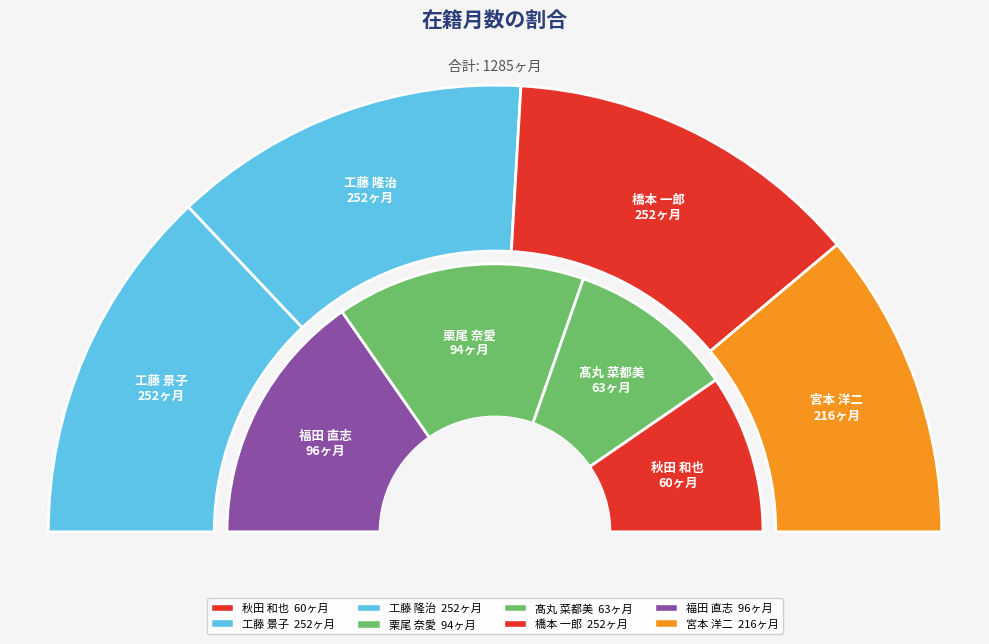

To the nearest percent, what is the difference between the largest and smallest slice percentages?

15%